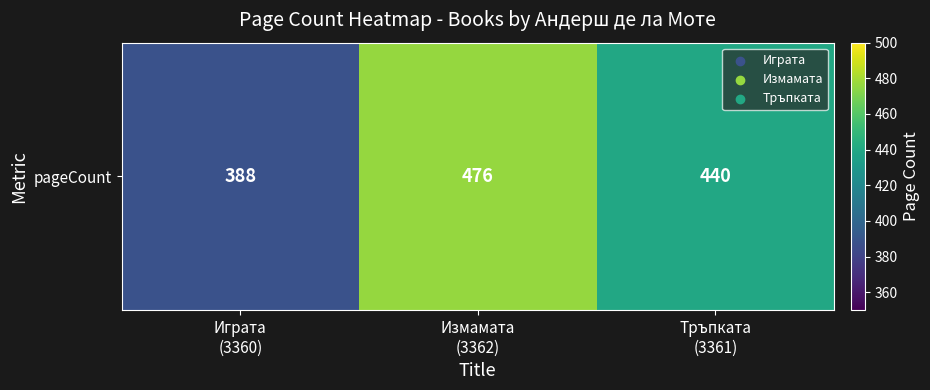

What is the sum of all values?

1304